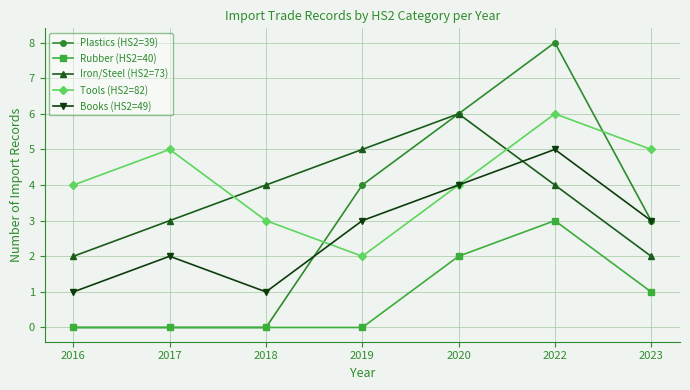

How many categories are shown in the chart?

7